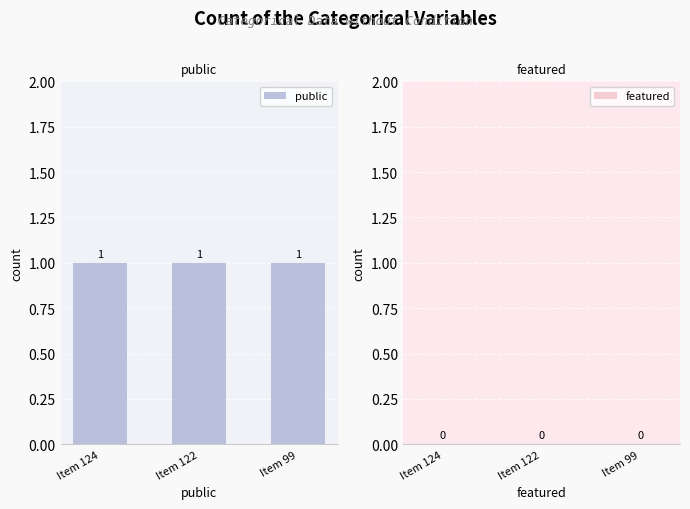

Which series has the largest range (max minus min)?

public